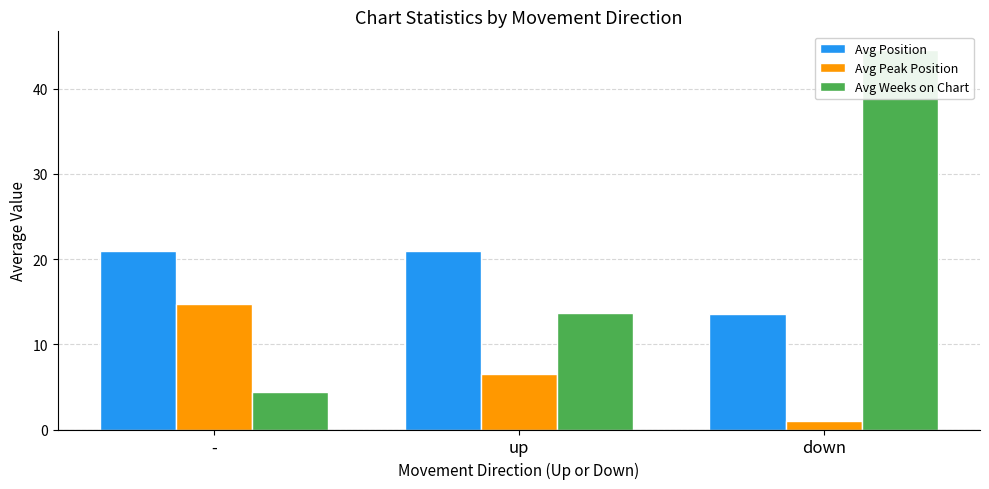

At which label does Avg Position reach its minimum?

down